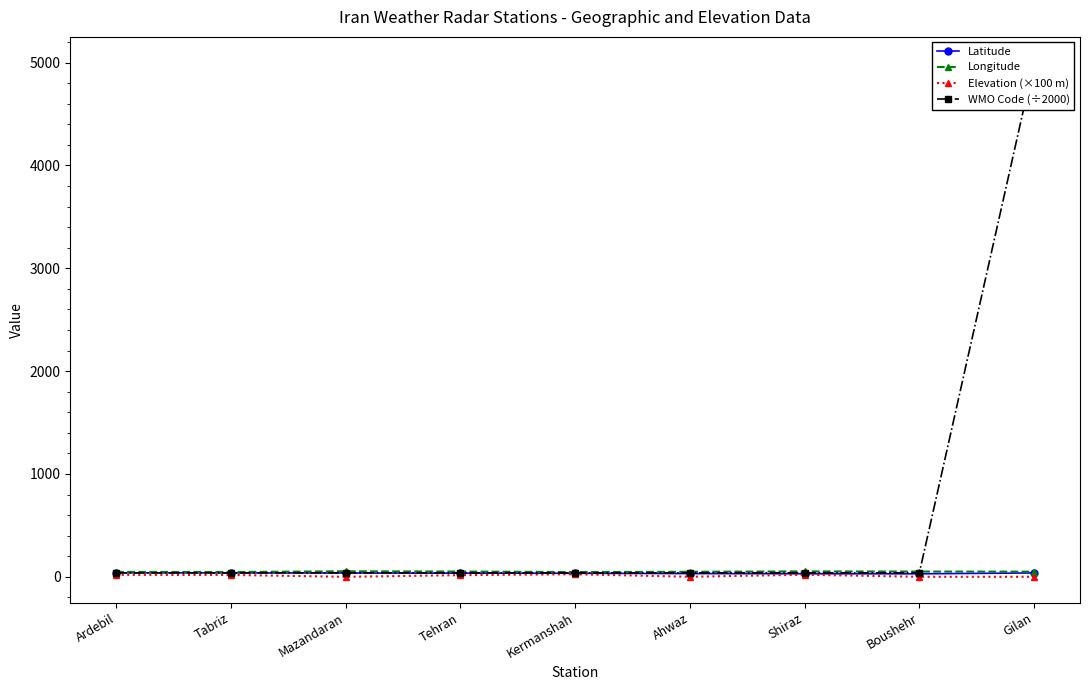

What is the difference between the maximum and second lowest values in the Elevation (×100 m) series?

24.6